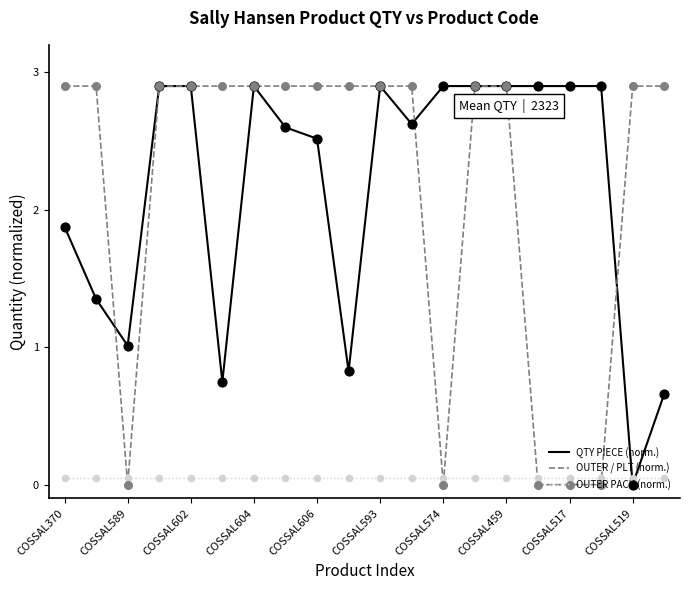

Which series ends up on top after the final intersection of OUTER / PLT (norm.) and OUTER PACK (norm.)?

OUTER / PLT (norm.)